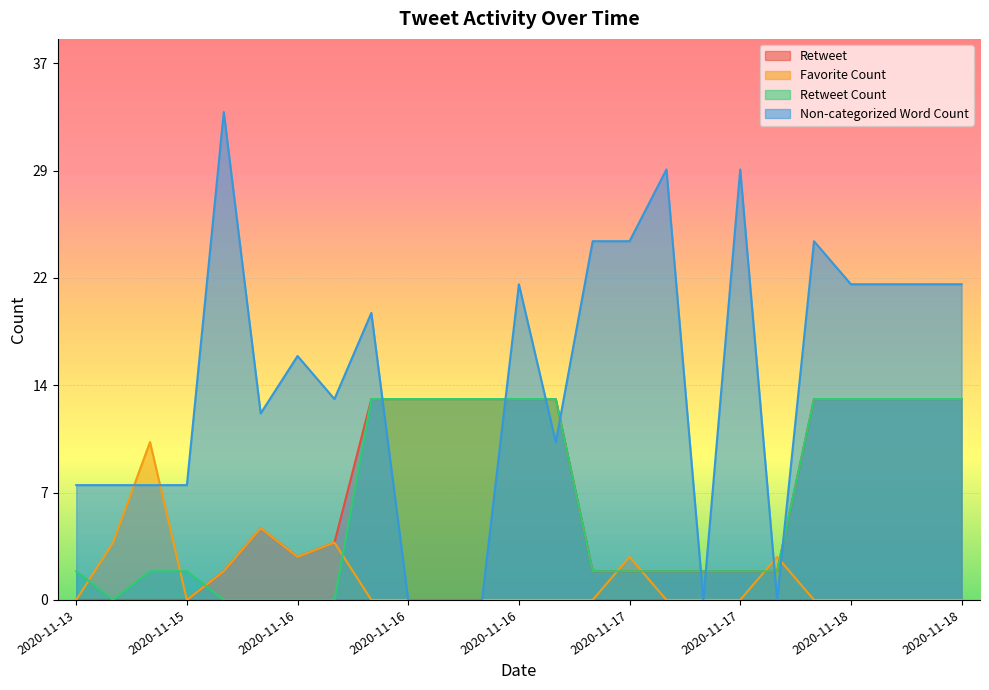

The value of Retweet Count at 2020-11-16 is 9. True or false?

False